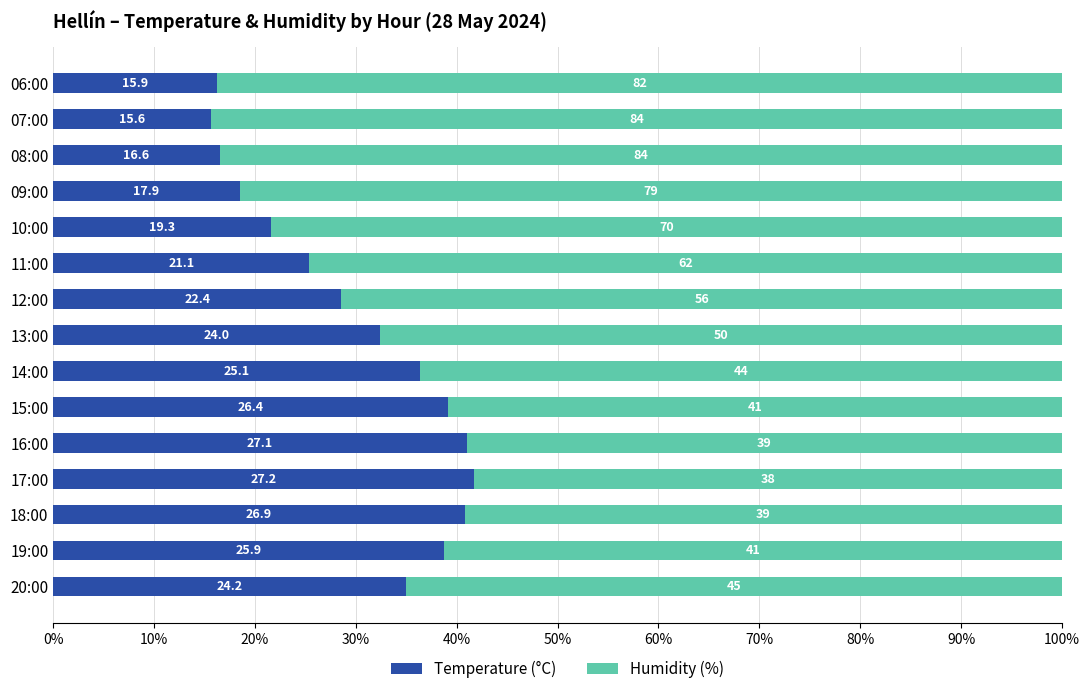

Which series has the largest range (max minus min)?

Humidity (%)